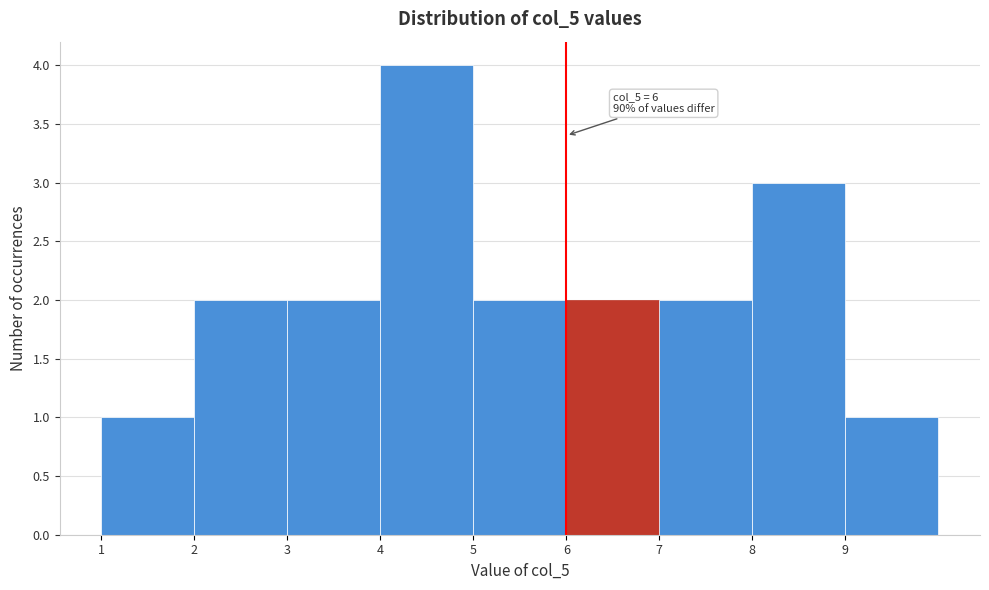

Over which range of the x-axis is the bar tallest?

4 to 5